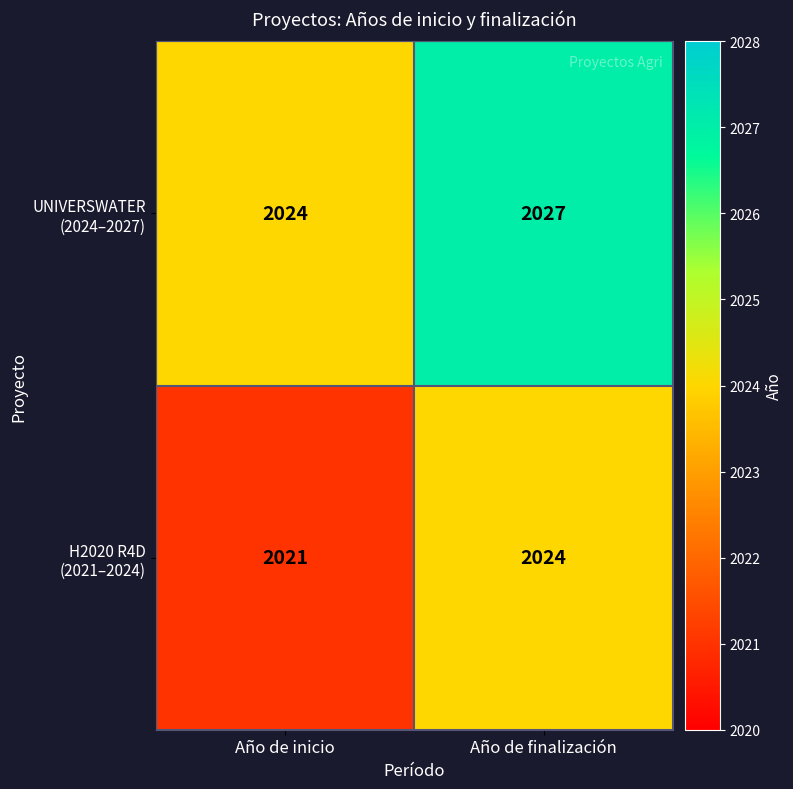

What is the total value across all series at Año de inicio?

4045